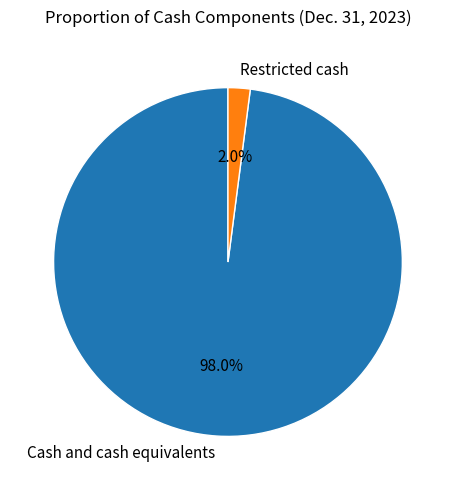

To the nearest percent, what is the difference between the Restricted cash and Cash and cash equivalents slice percentages?

96%